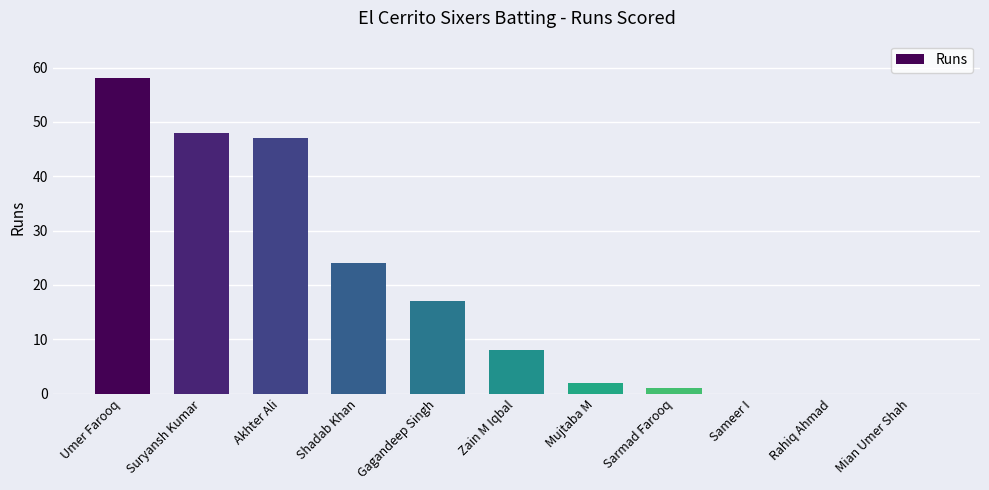

Where does the data first go above 8?

Umer Farooq